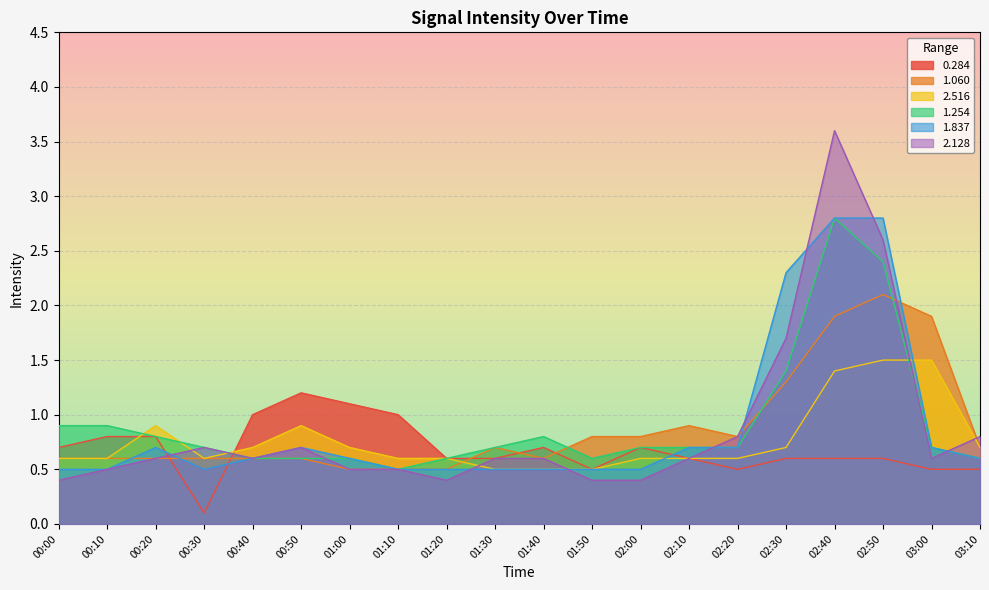

How many lines are shown in the chart?

6